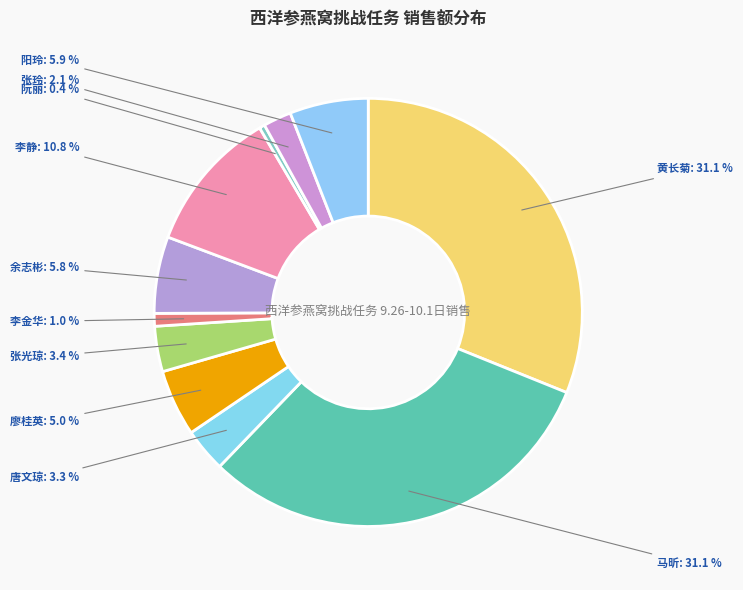

What is the smallest slice in the pie chart?

阮丽